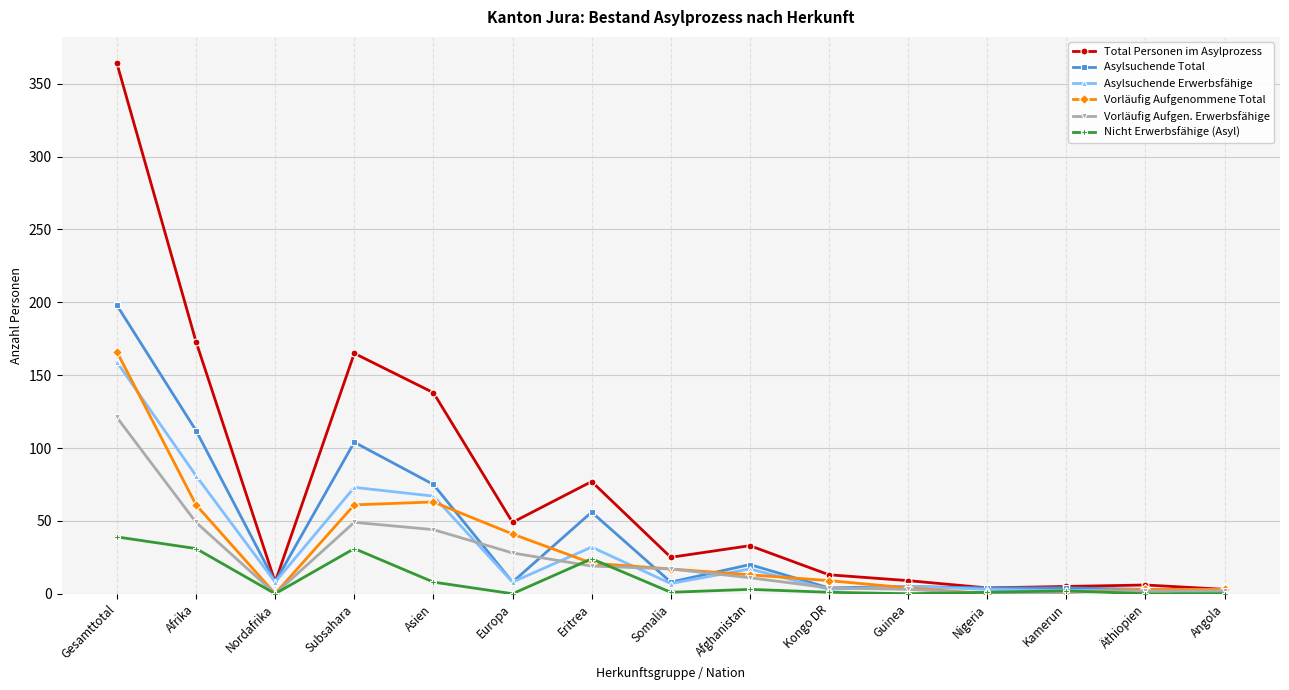

Where do Asylsuchende Erwerbsfähige and Vorläufig Aufgen. Erwerbsfähige first cross each other?

Asien and Europa